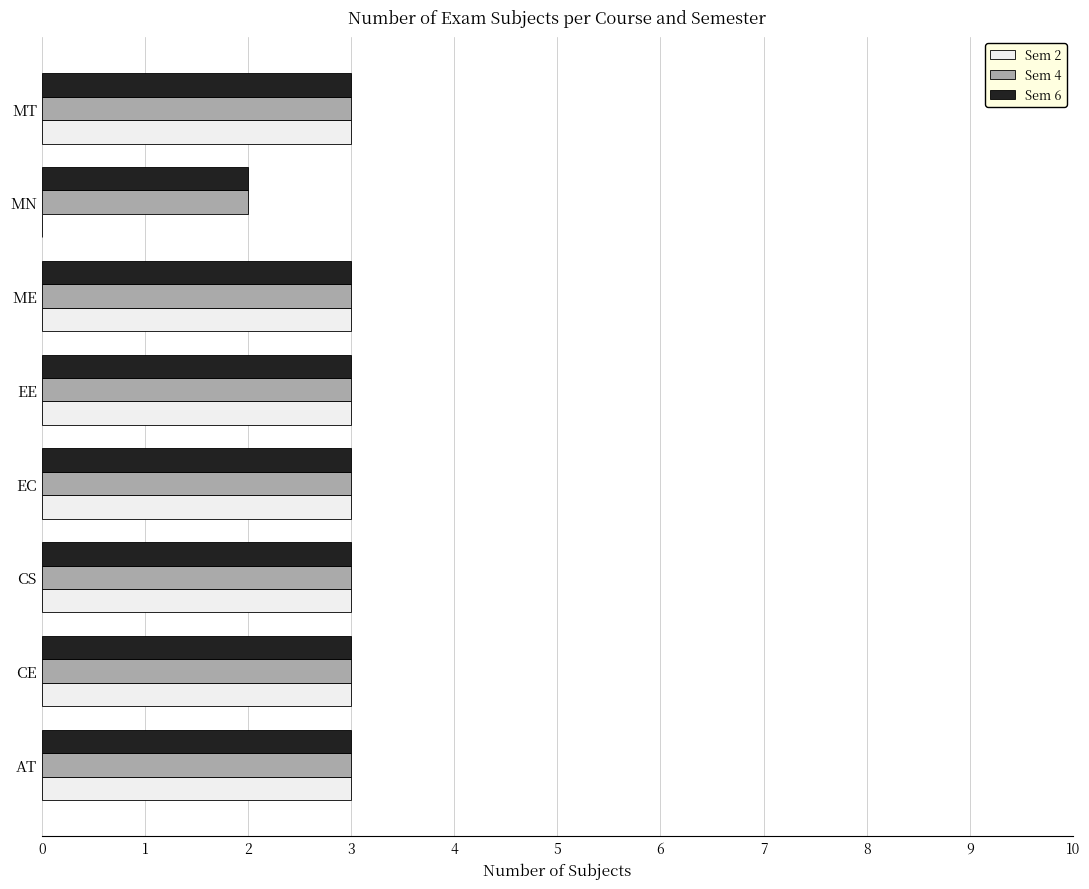

What is the maximum value for Sem 2?

3